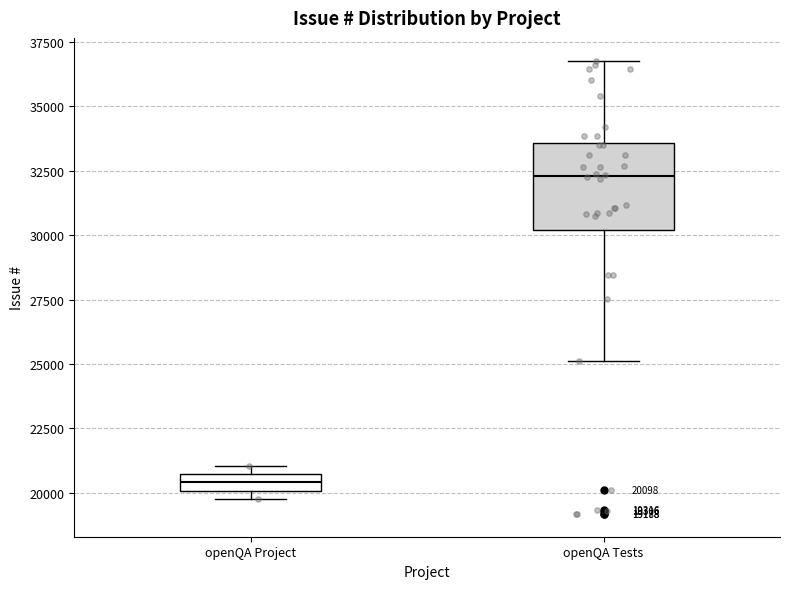

Comparing the boxes themselves (not the whiskers), which one is the tallest?

openQA Tests